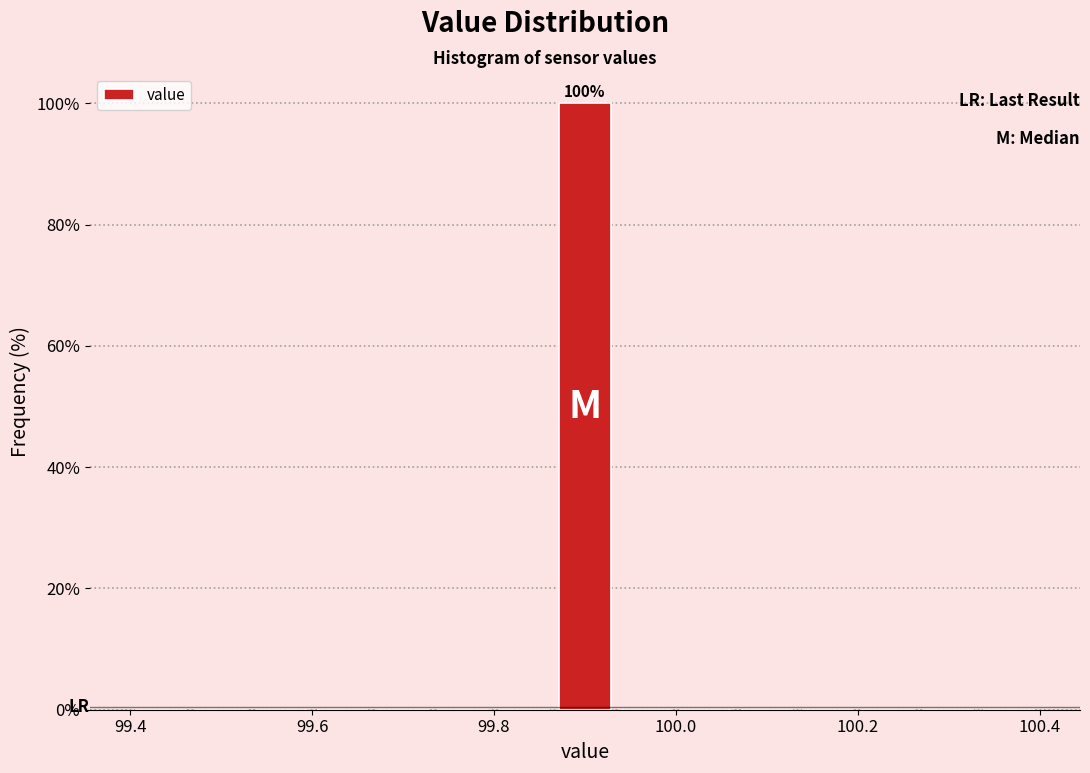

Around what value on the x-axis is the tallest bar? Give the approximate position of its centre, as read against the axis.

99.90